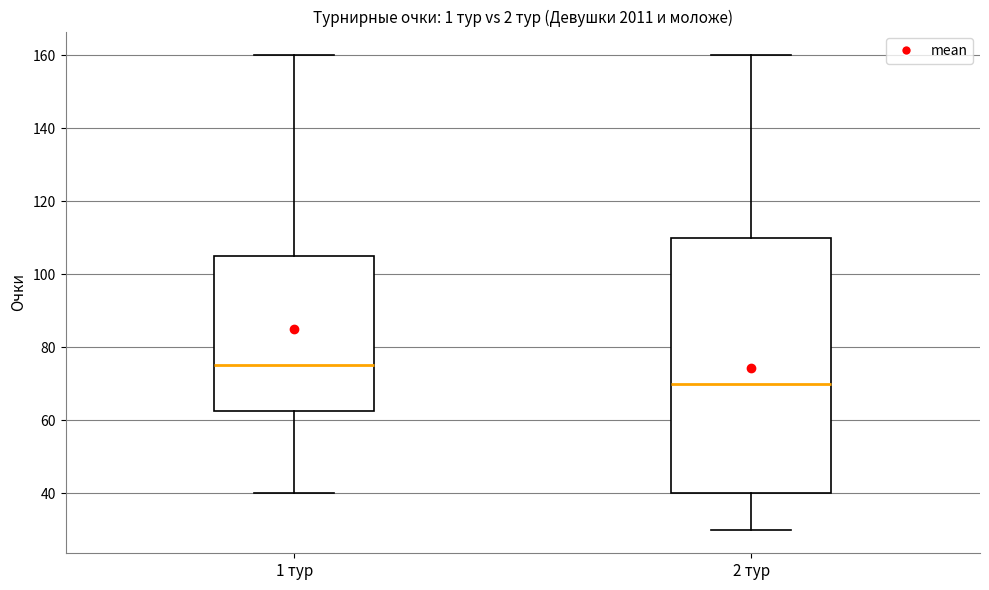

Comparing the boxes themselves (not the whiskers), which one is the tallest?

2 тур